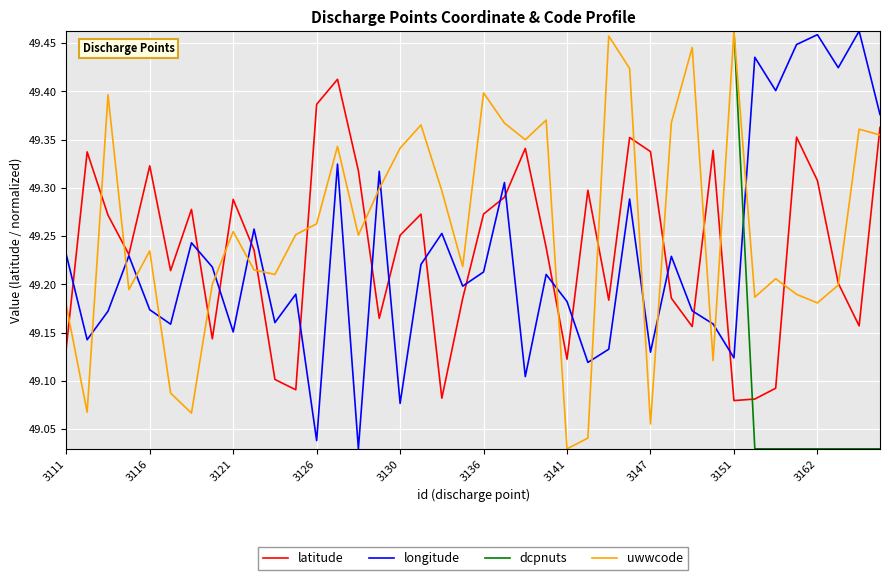

In longitude, how many points are higher than both neighbors (excluding endpoints)?

14